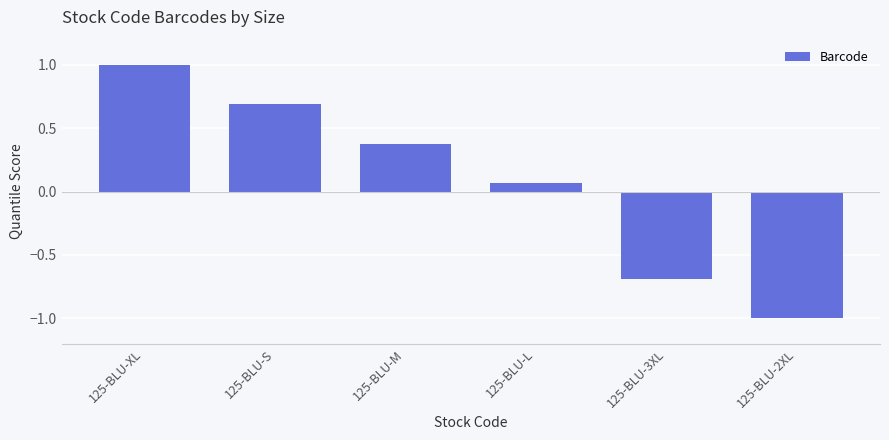

At which category does the chart reach its peak across all series?

125-BLU-XL